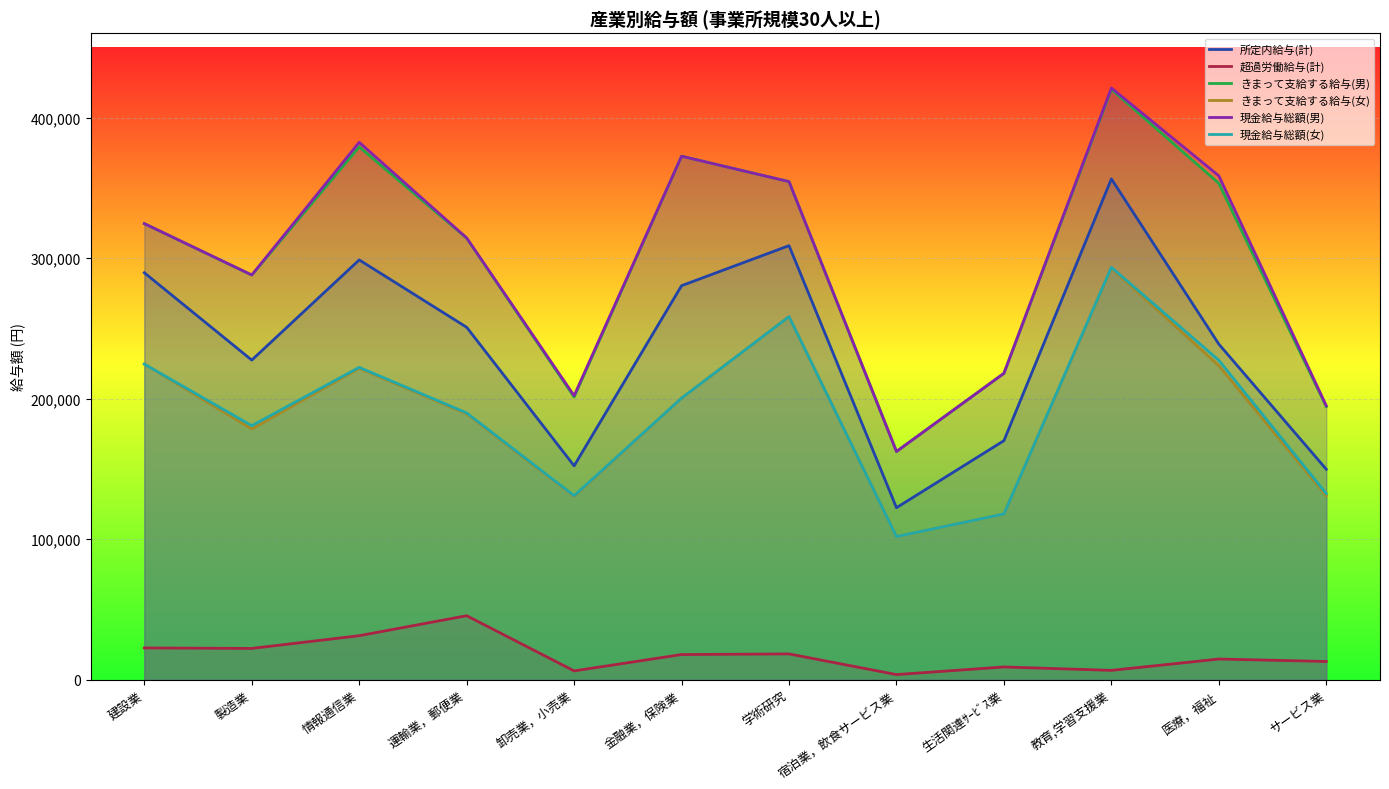

At which category is the sum across all series the highest?

教育,学習支援業